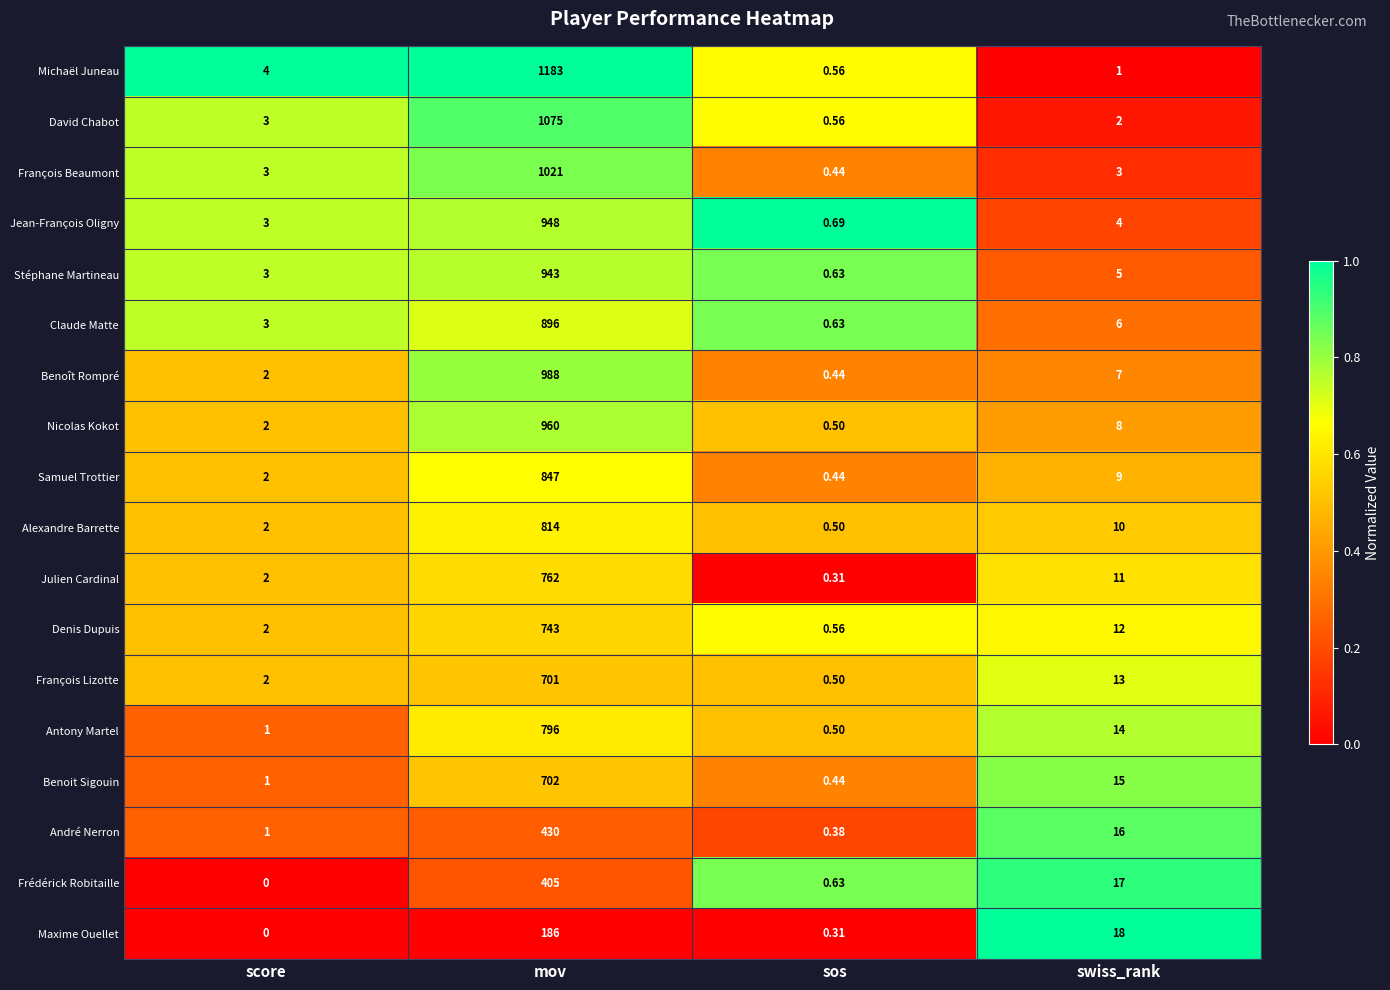

Which category has the lowest value across all series?

score